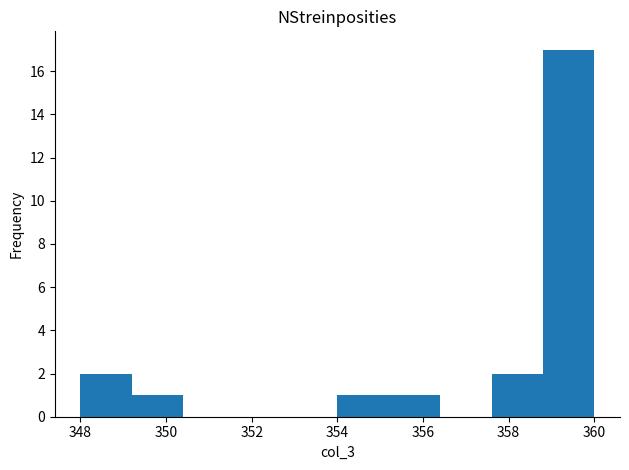

Reading left to right, transcribe this chart: for each bar, give the range it covers on the x-axis and its height. The values are not printed on the chart, so give them approximately, as read against the axis.

348.0 to 349.2: 2
349.2 to 350.4: 1
350.4 to 351.6: 0
351.6 to 352.8: 0
352.8 to 354.0: 0
354.0 to 355.2: 1
355.2 to 356.4: 1
356.4 to 357.6: 0
357.6 to 358.8: 2
358.8 to 360.0: 17